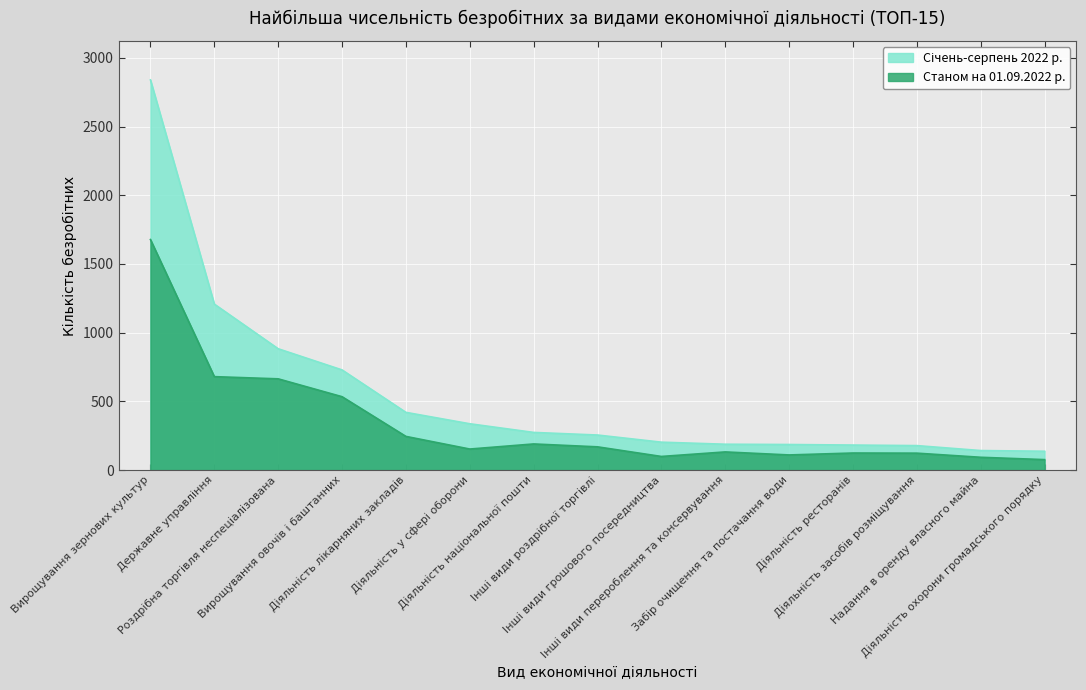

True or false: Січень-серпень 2022 р. has more than 2 points higher than both neighbors.

False